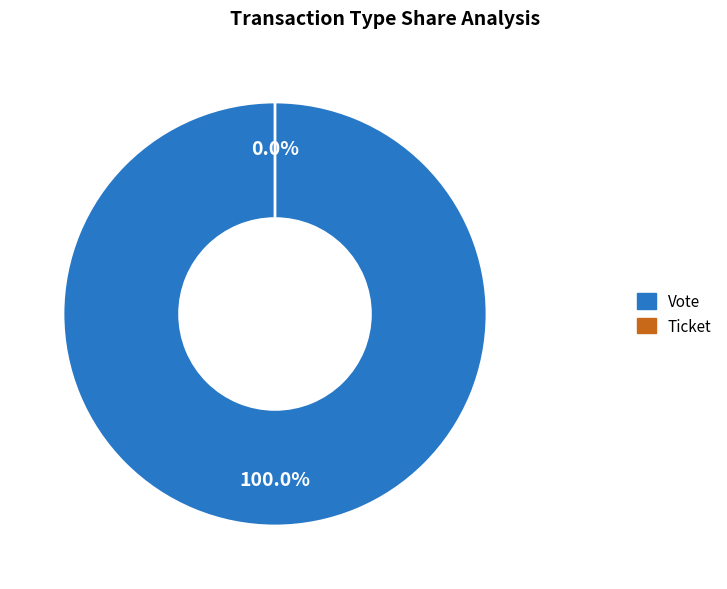

To the nearest percent, what is the combined percentage of Vote and Ticket?

100%